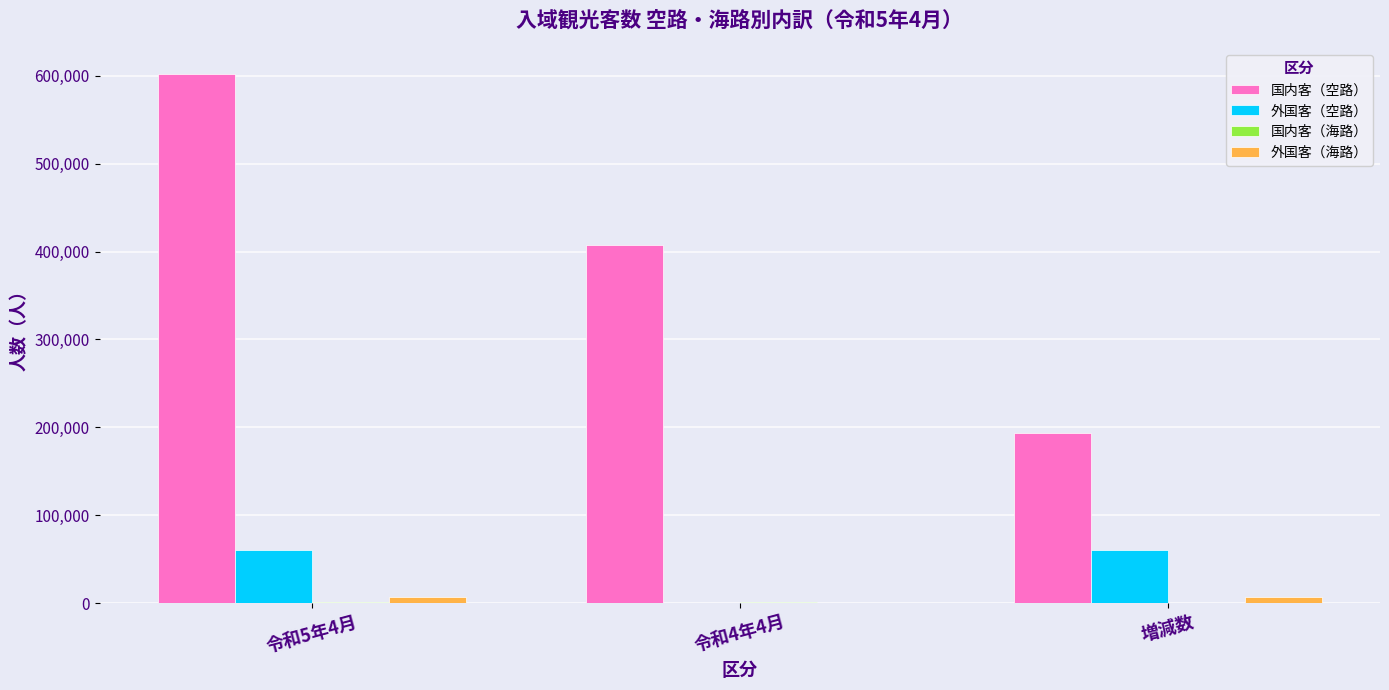

At which category is the sum across all series the highest?

令和5年4月